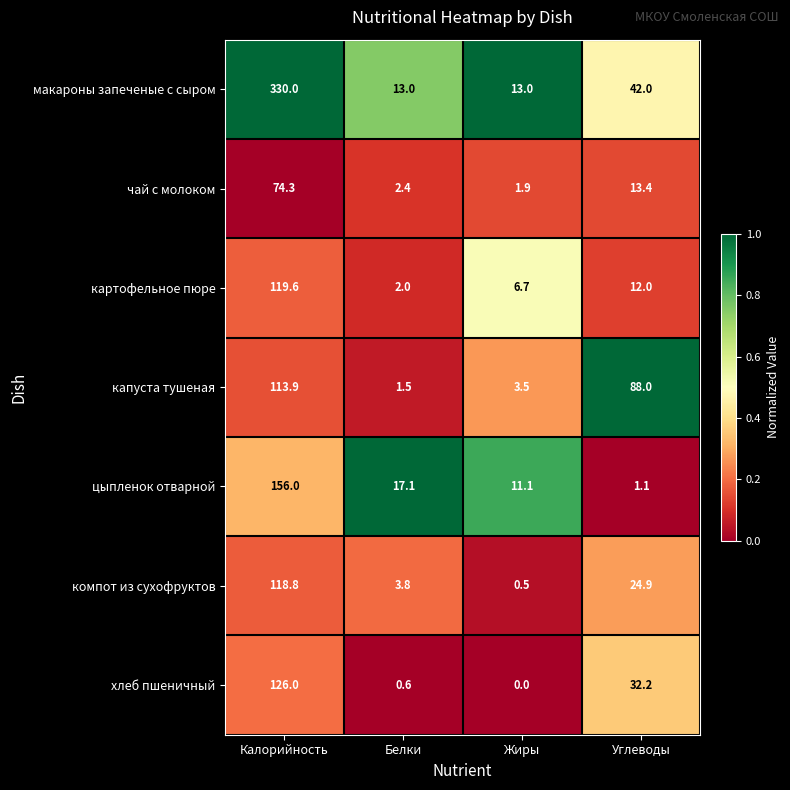

At which category is the sum across all series the highest?

Калорийность